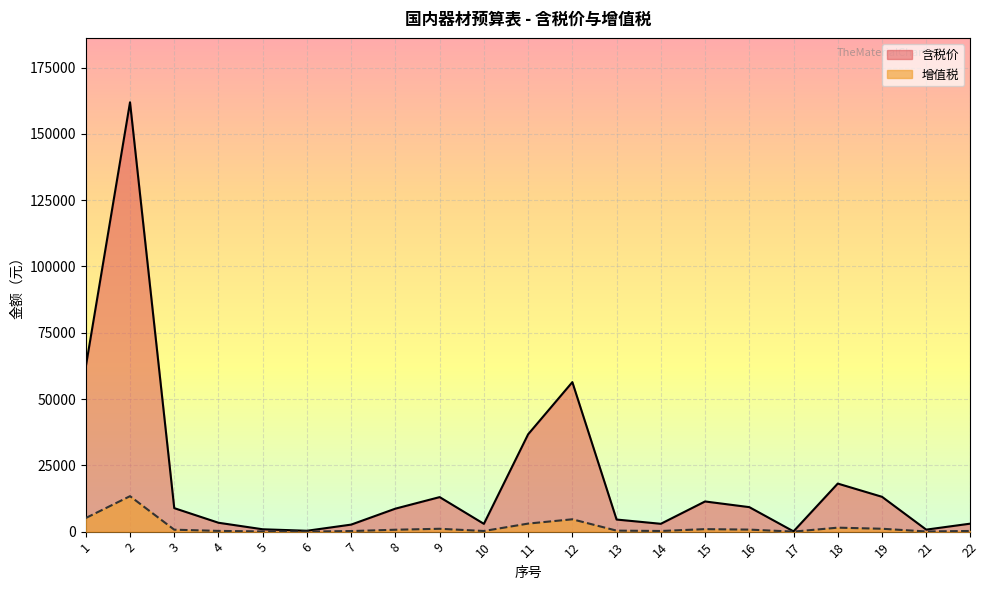

Which category has the lowest value in the 含税价 series?

17